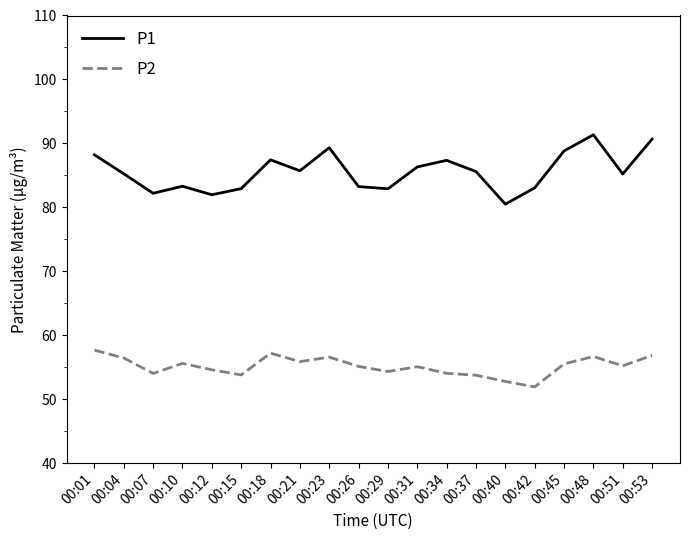

True or false: P2 and P1 intersect in this chart.

False